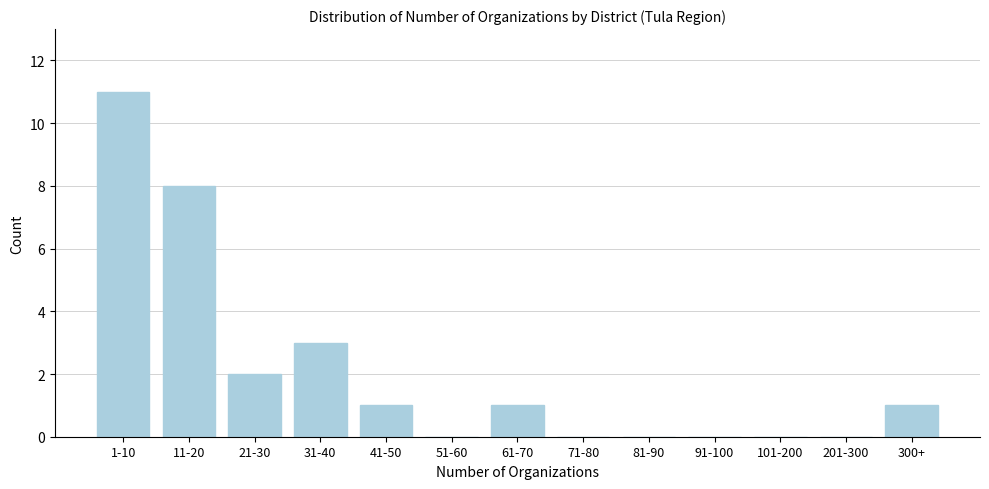

Reading left to right, transcribe all the data shown in this chart.

1-10=11	11-20=8	21-30=2	31-40=3	41-50=1	51-60=0	61-70=1	71-80=0	81-90=0	91-100=0	101-200=0	201-300=0	300+=1